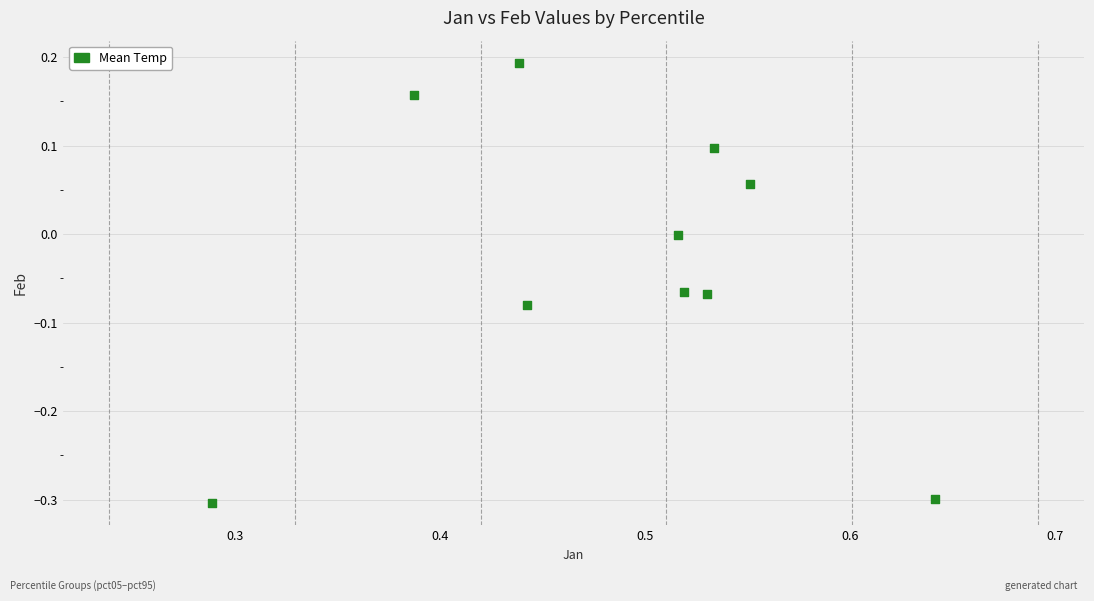

What is the range of X values (max minus min)?

0.4